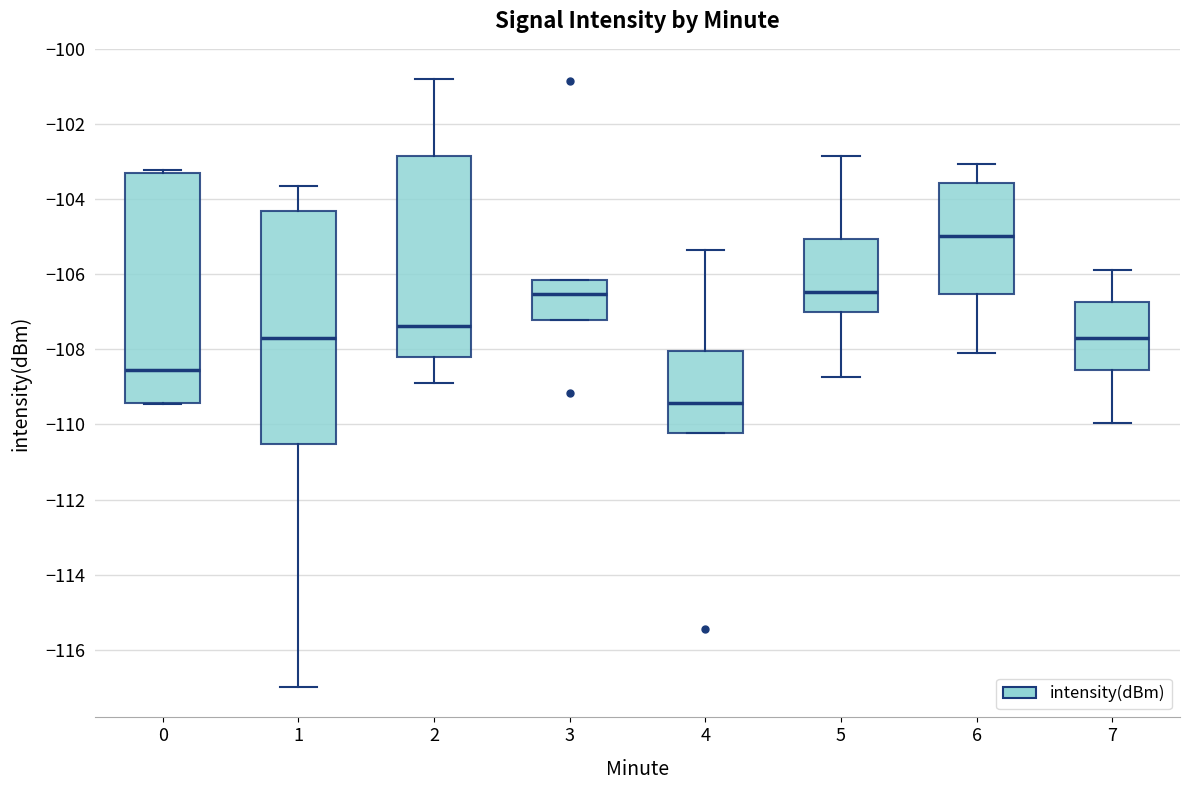

Where does the median line of the box at x = 1 sit on the y-axis? The values are not printed on the chart, so give them approximately, as read against the axis.

-107.6